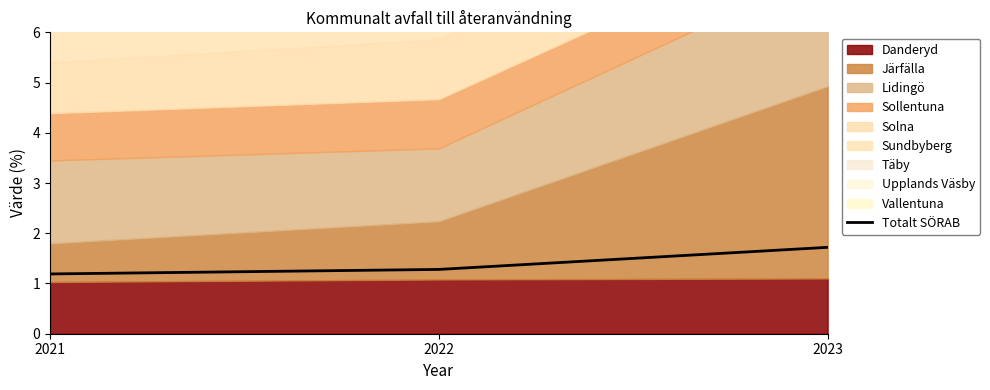

What is the value of the 2nd point from the left?

1.3